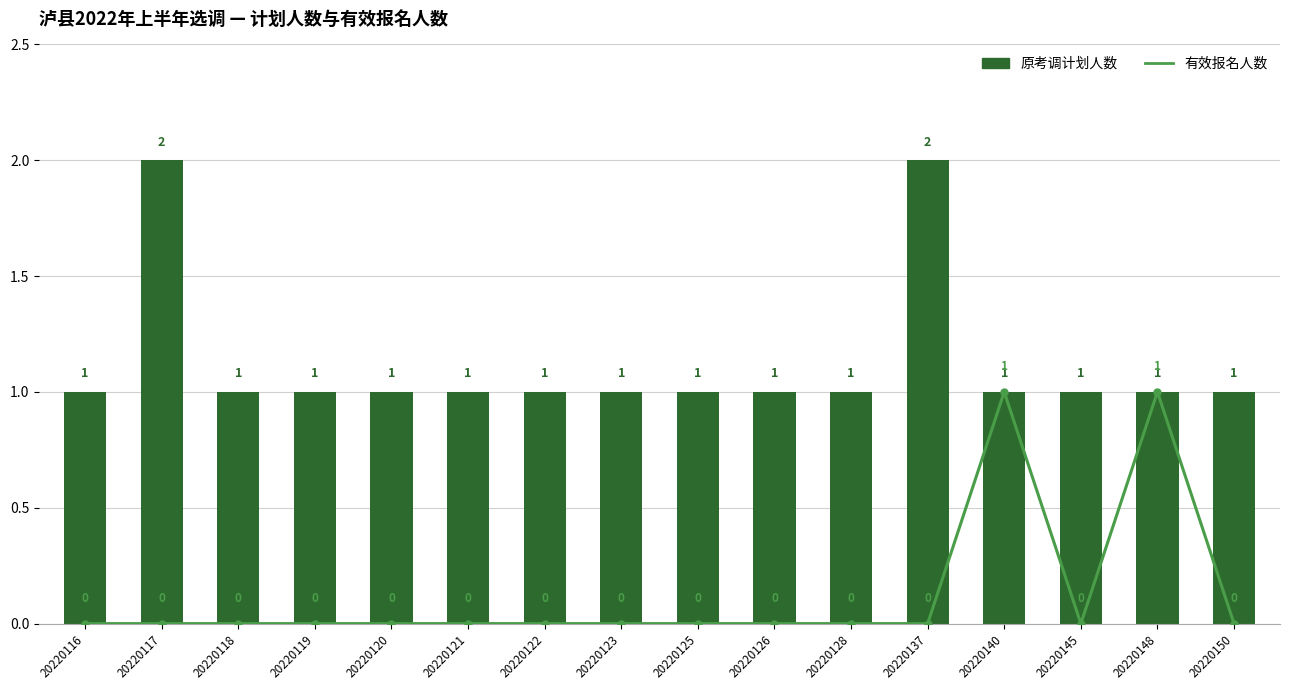

Rank the categories by 有效报名人数 value from highest to lowest.

20220140, 20220148, 20220116, 20220117, 20220118, 20220119, 20220120, 20220121, 20220122, 20220123, 20220125, 20220126, 20220128, 20220137, 20220145, 20220150